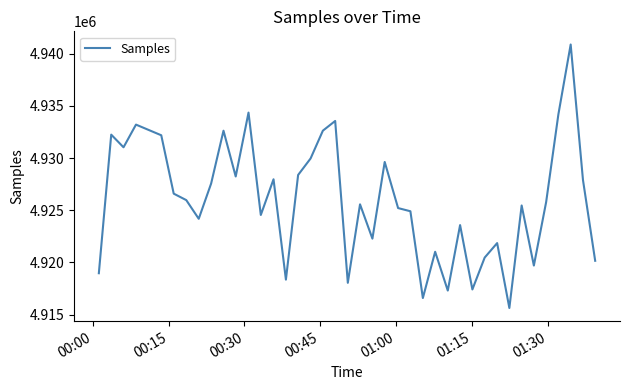

What is the difference between the maximum and minimum values?

25245